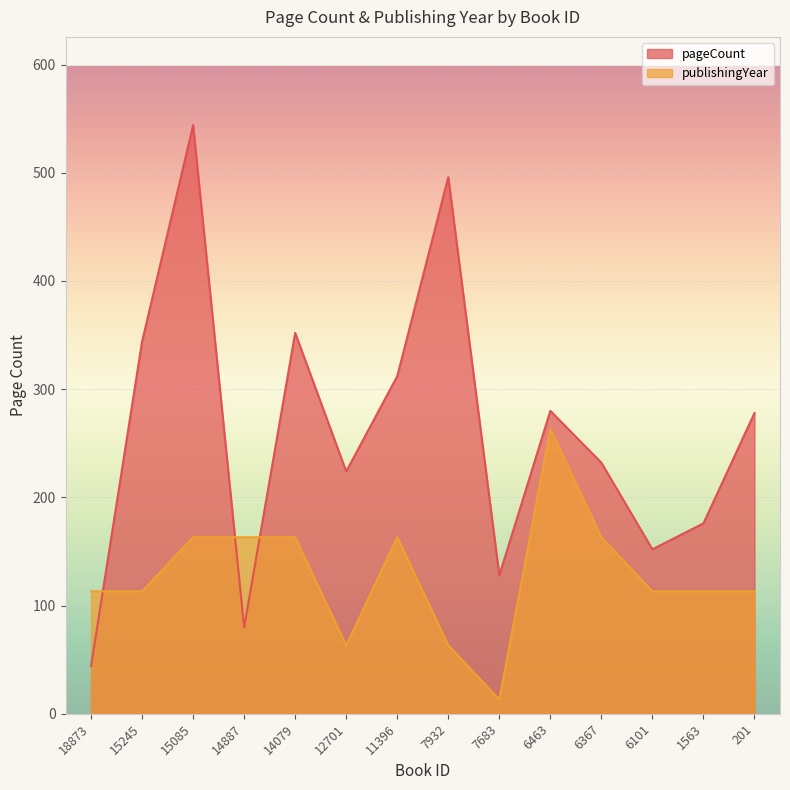

The value of pageCount at 6101 is 233.7. True or false?

False